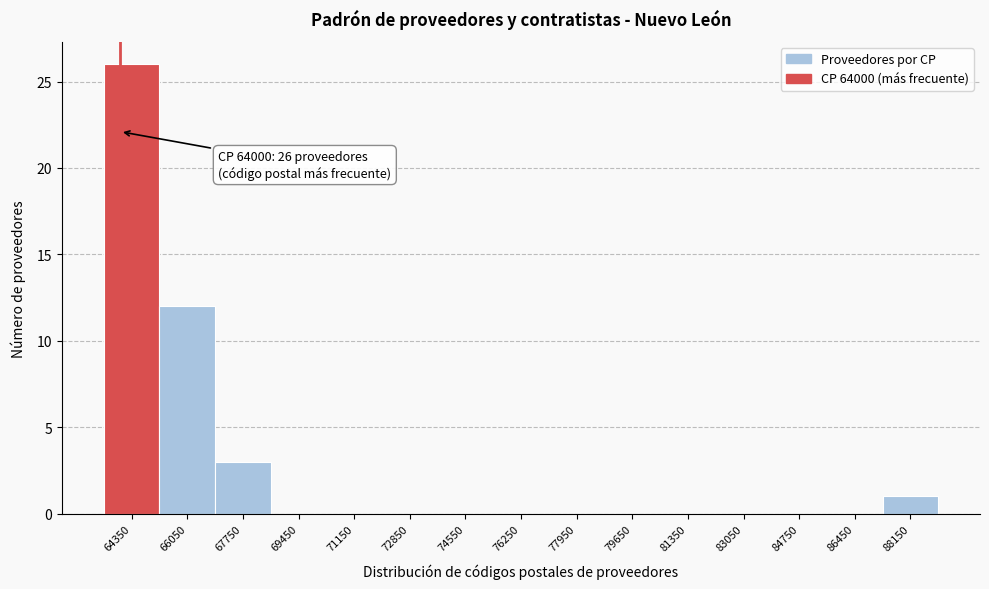

Which range on the x-axis has the tallest bar?

63500 to 65200